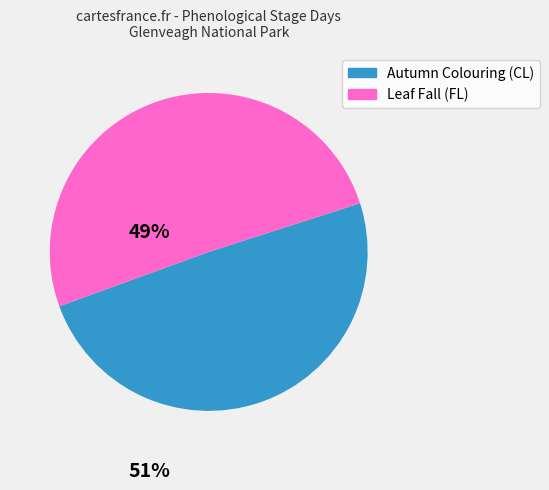

Does any single category account for the majority?

Yes